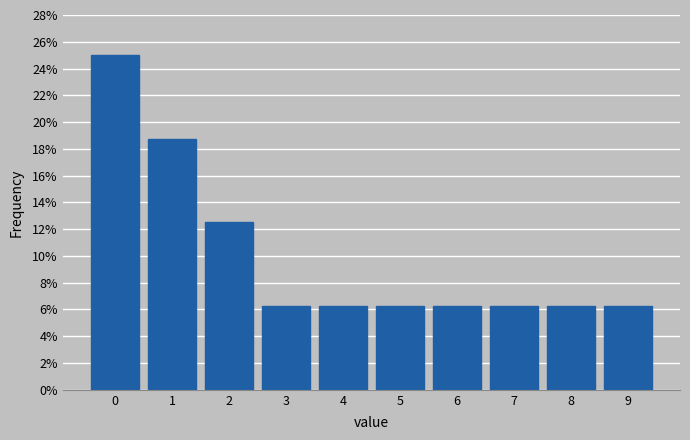

Over which range of the x-axis is the bar tallest?

-0.5 to 0.5